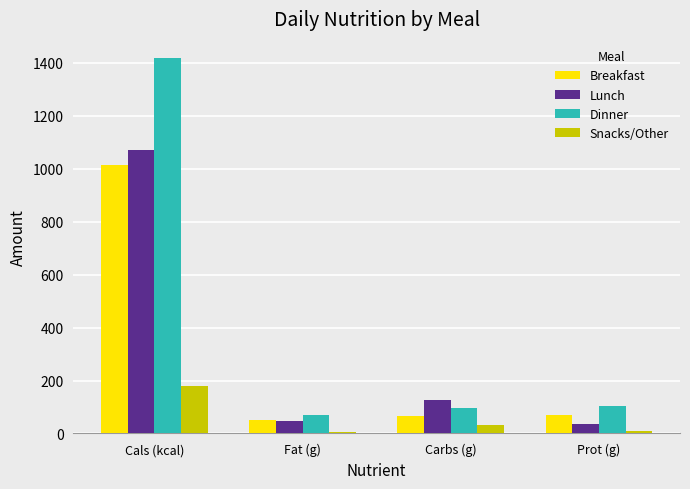

How many data points in Breakfast are less than 68?

2